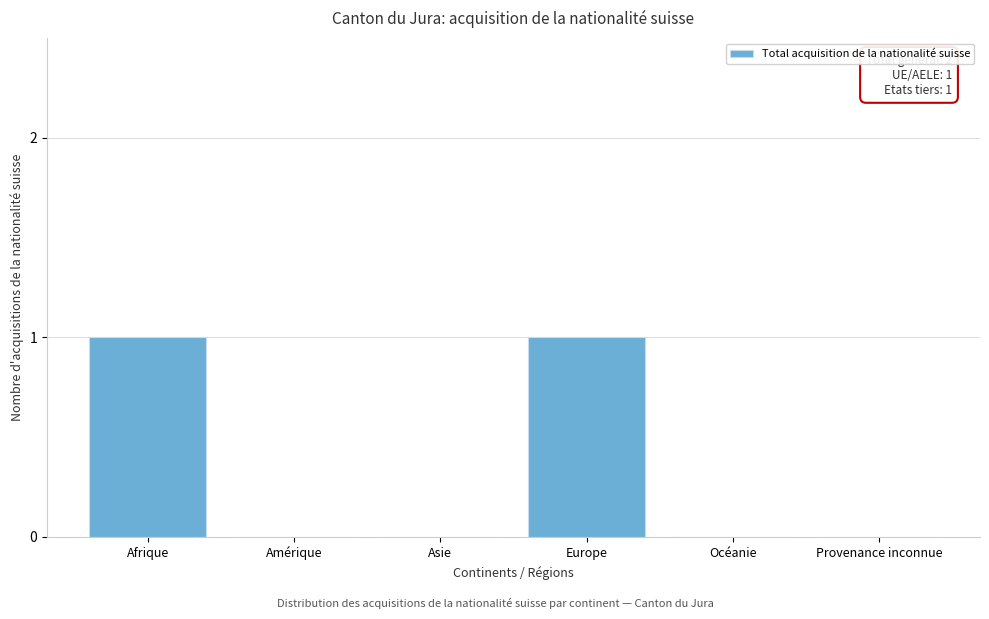

Reading left to right, transcribe all the data shown in this chart.

Afrique=1	Amérique=0	Asie=0	Europe=1	Océanie=0	Provenance inconnue=0